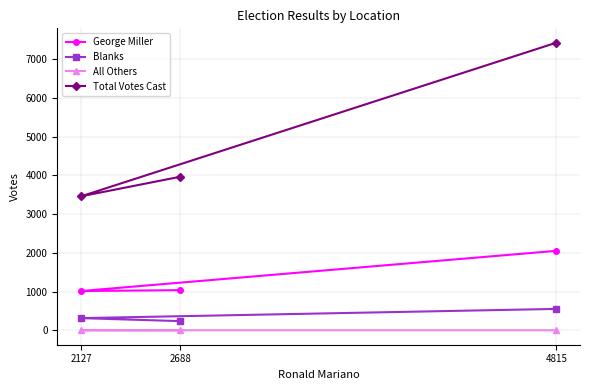

What is the spread (max minus min) of values at 2688?

3963